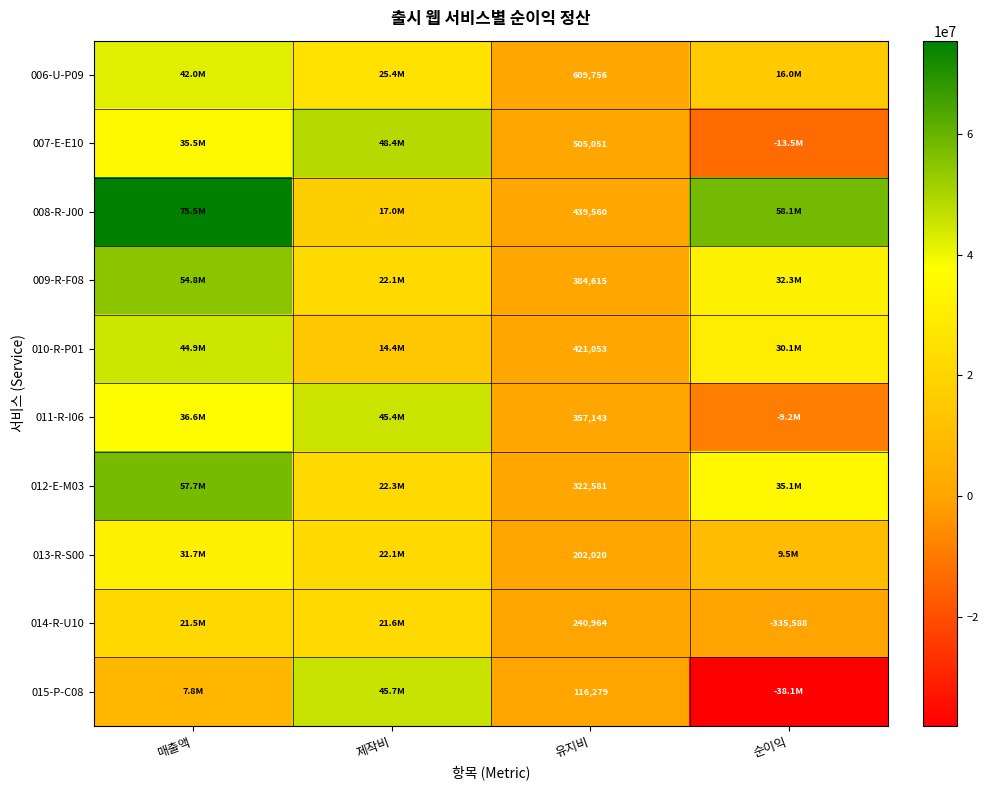

What is the spread (max minus min) of values at 유지비?

493477